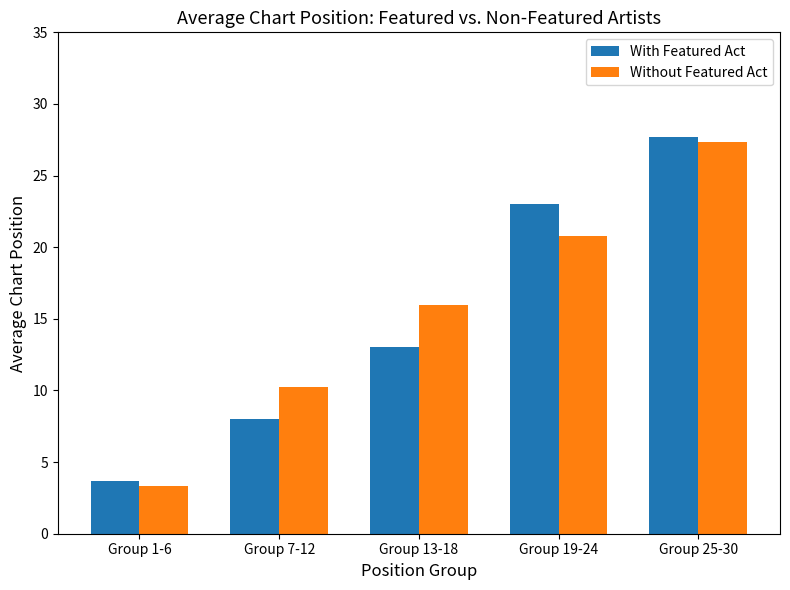

What is the sum of all With Featured Act values?

75.3